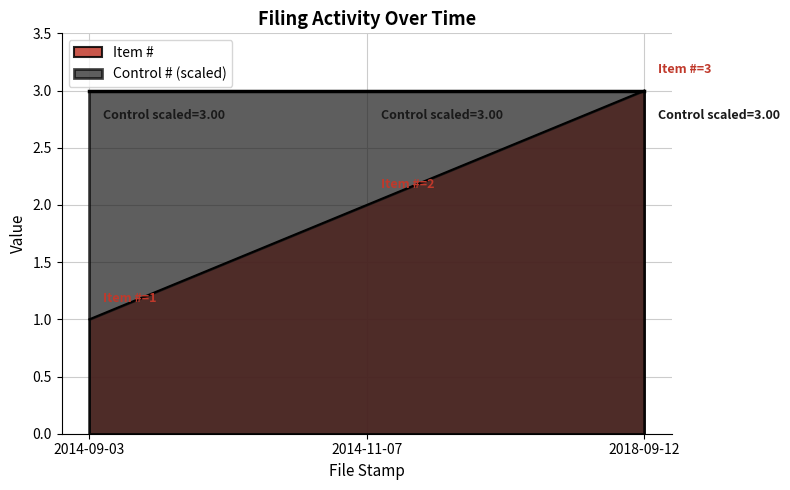

What is the change in value from 2014-09-03 to 2014-11-07?

+1